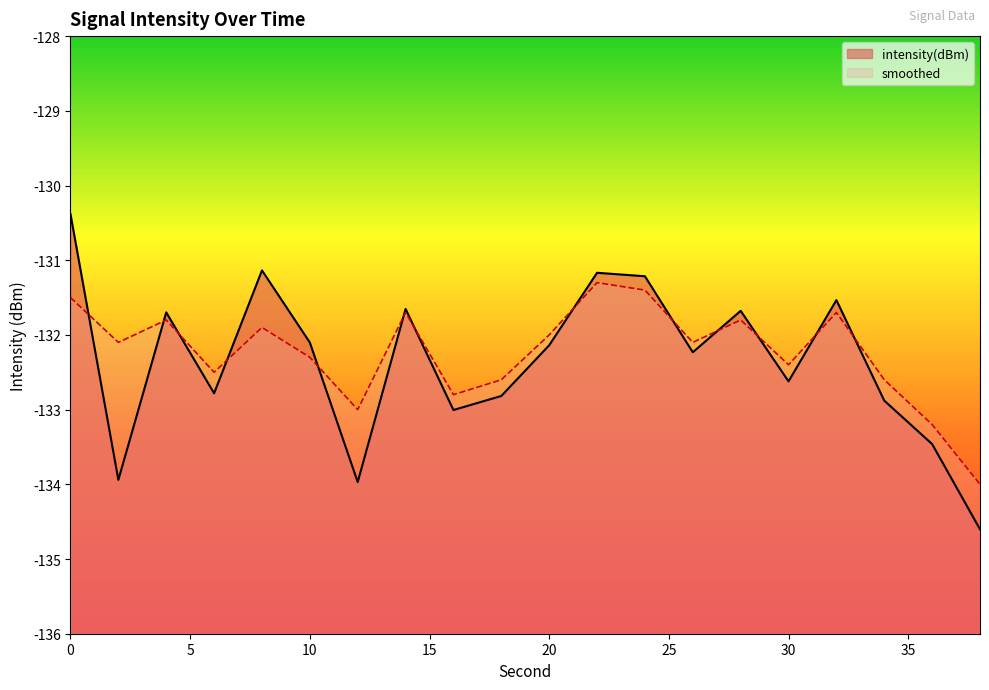

How many lines are shown in the chart?

2